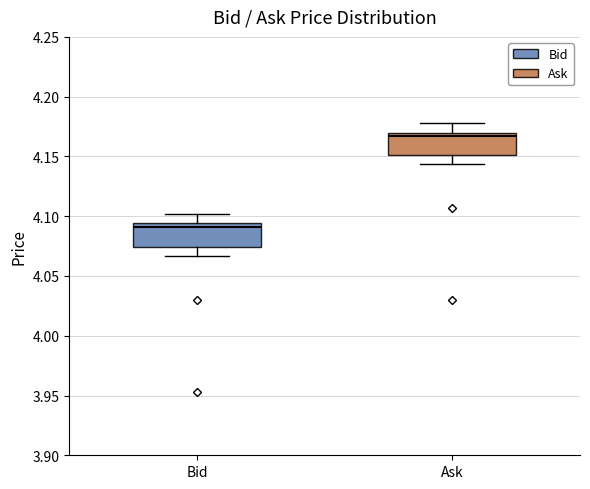

Which box's median line is the highest?

Ask